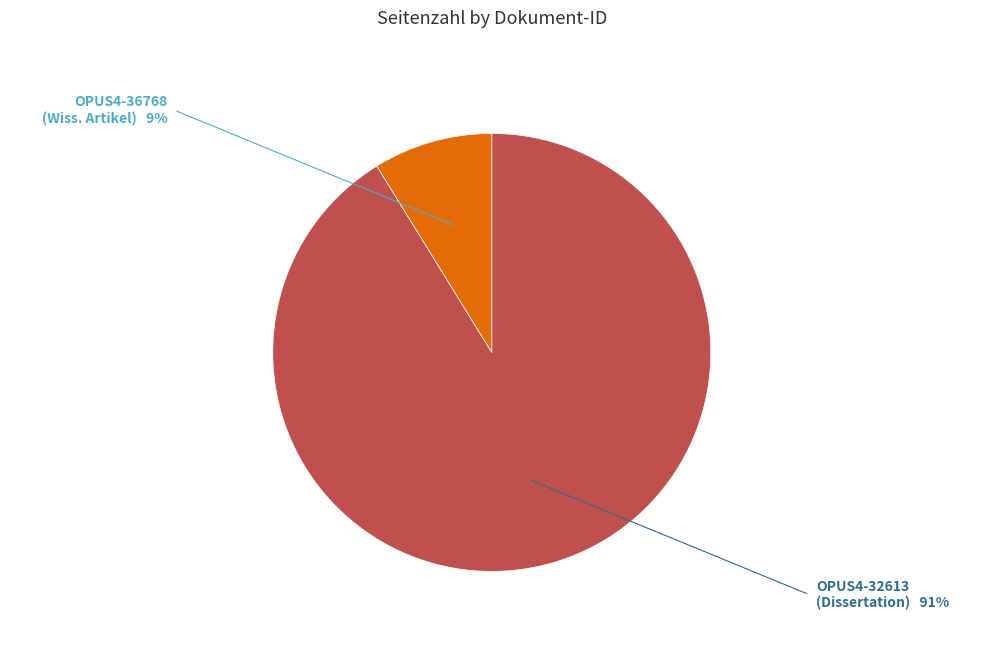

Approximately how many times larger is the value at OPUS4-32613 (Dissertation) compared to OPUS4-36768 (Wiss. Artikel)?

10.4